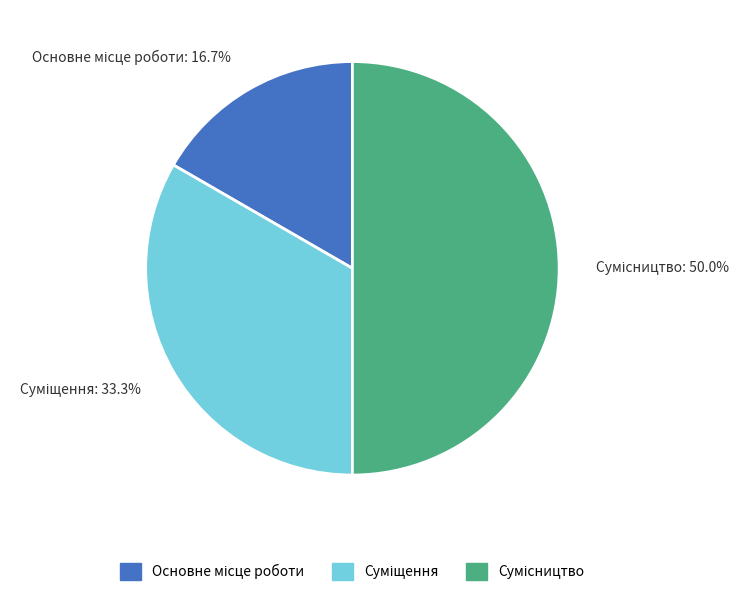

To the nearest percent, what percentage of the pie is Сумісництво?

50%